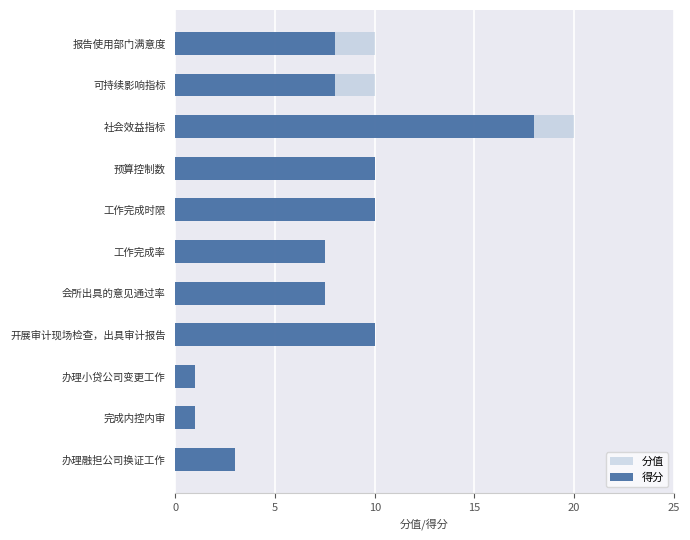

How many 得分 values are between 3 and 10?

8